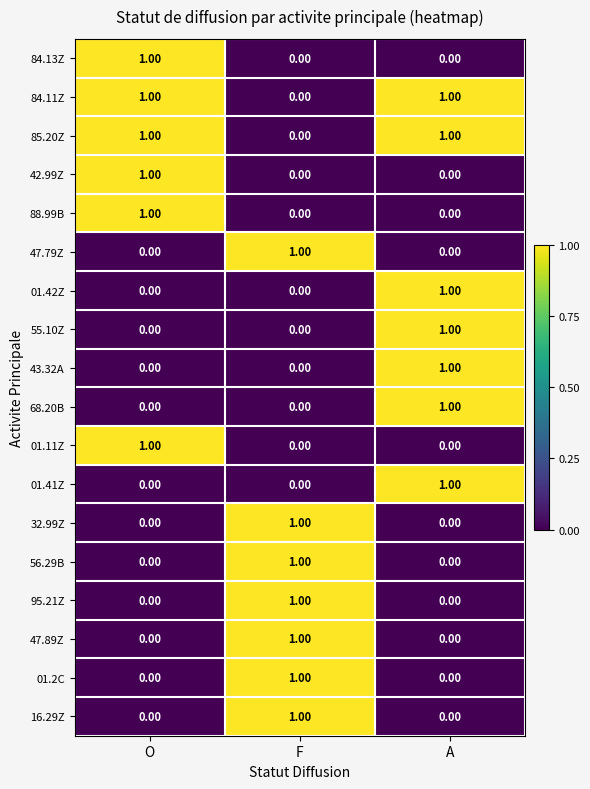

At which label does 56.29B reach its peak?

F